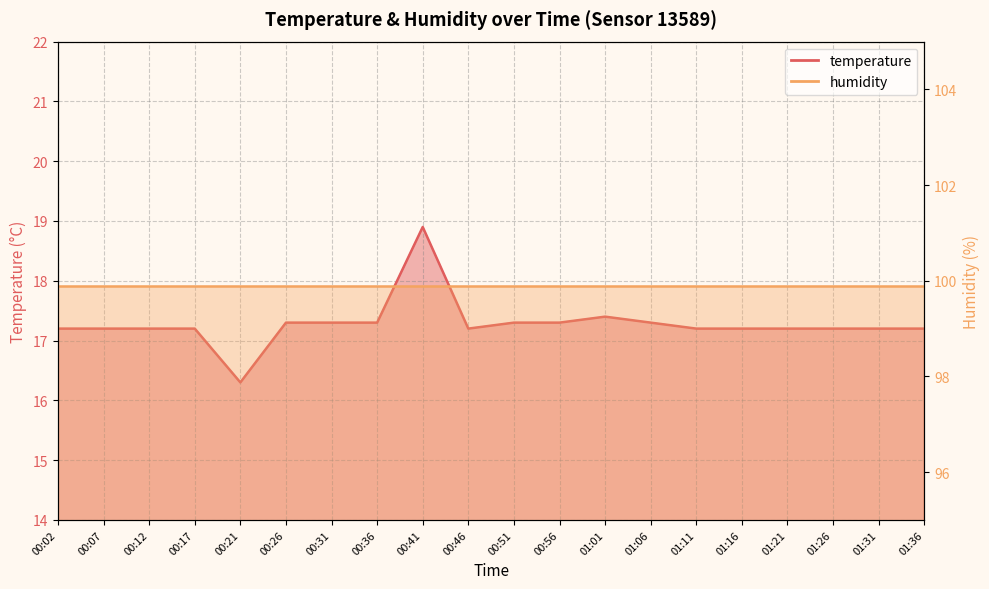

What position from the right is 01:16?

5